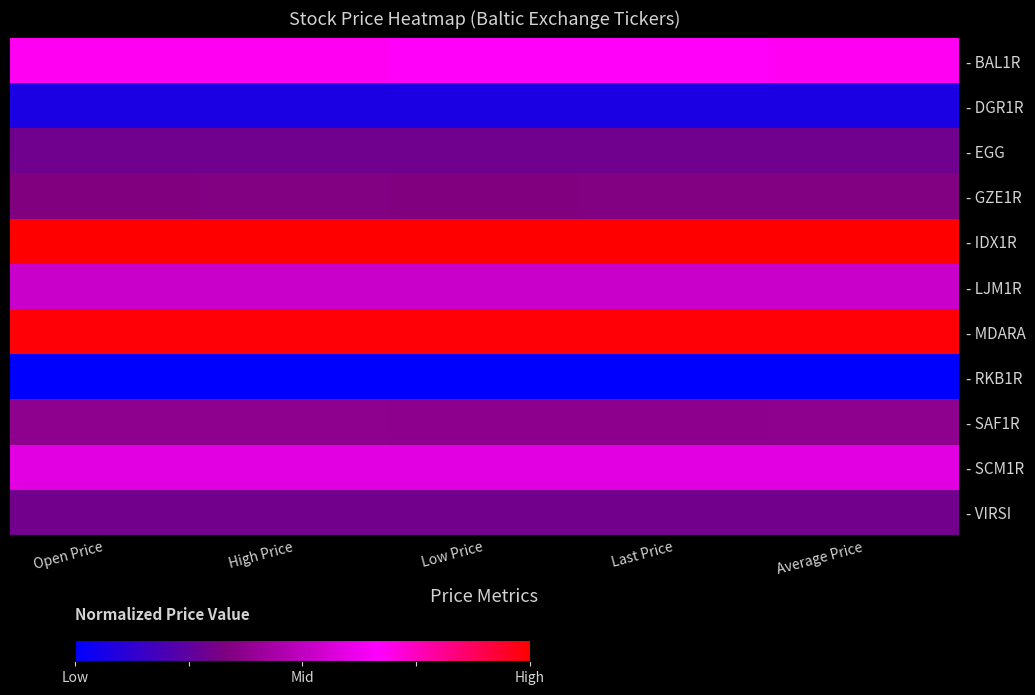

Between Low Price and High Price, which is larger?

High Price